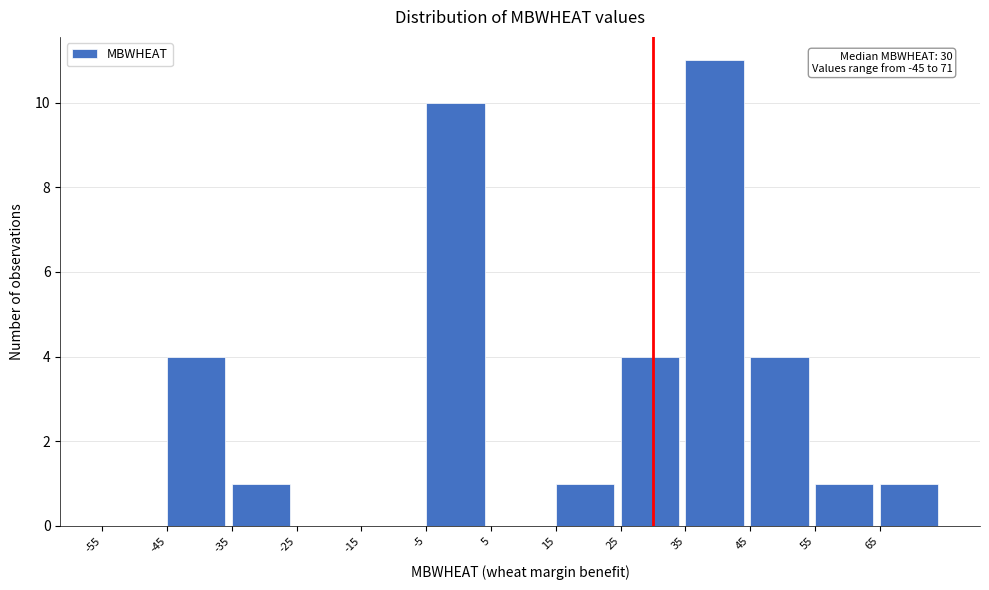

Which range on the x-axis has the tallest bar?

35 to 45